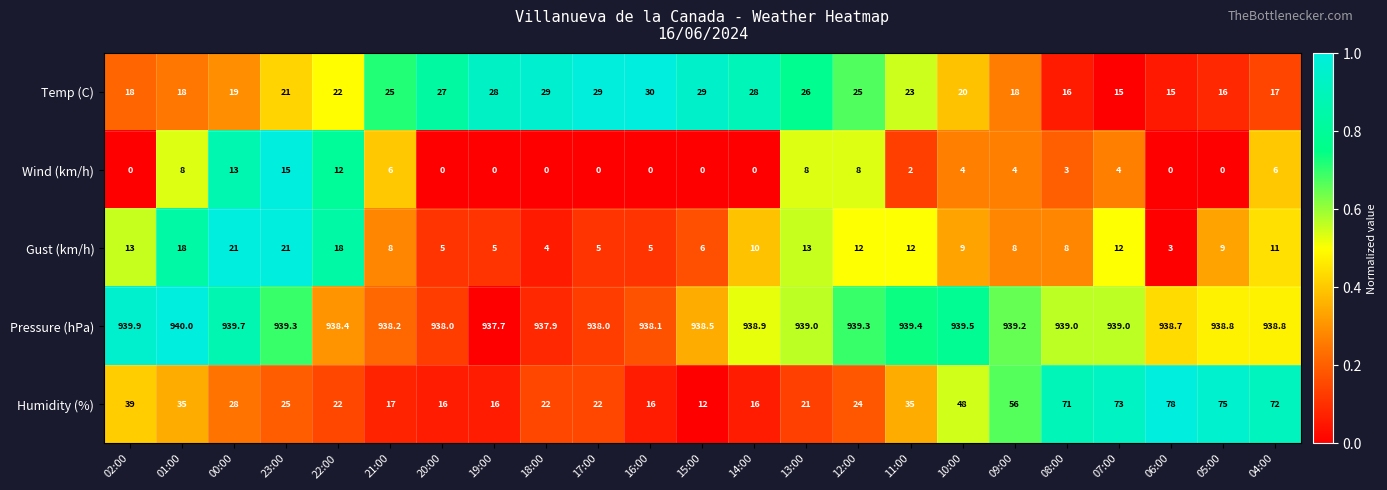

Which label corresponds to the largest value in the chart?

01:00